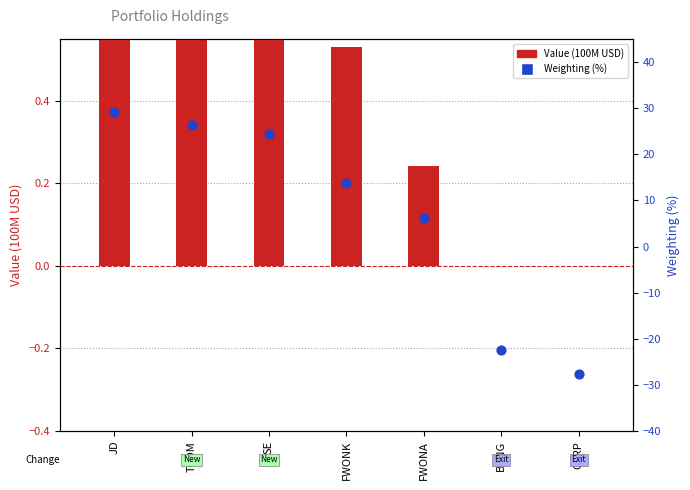

What are all the series names shown in the legend?

Value (100M USD), Weighting (%)